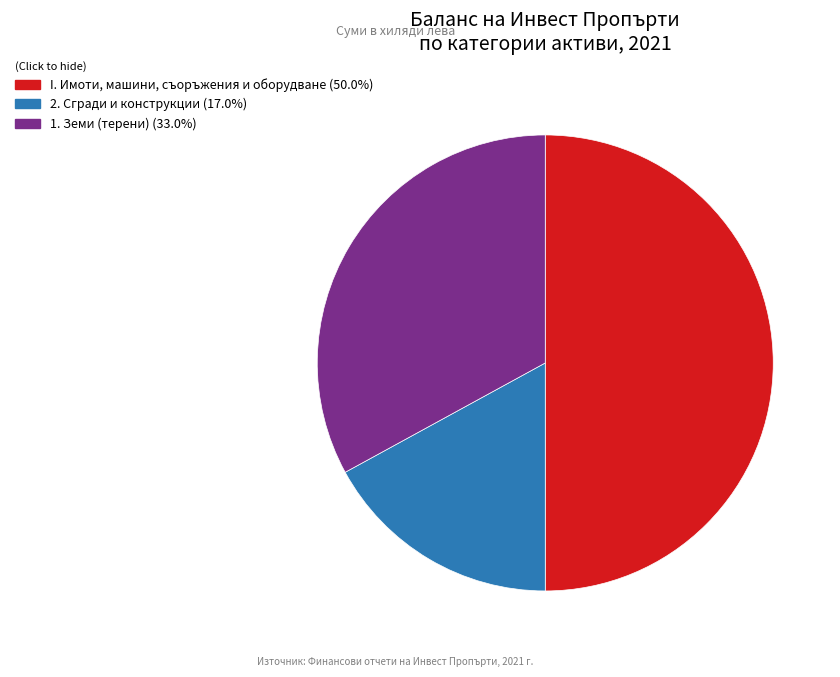

How many segments does this pie chart have?

3